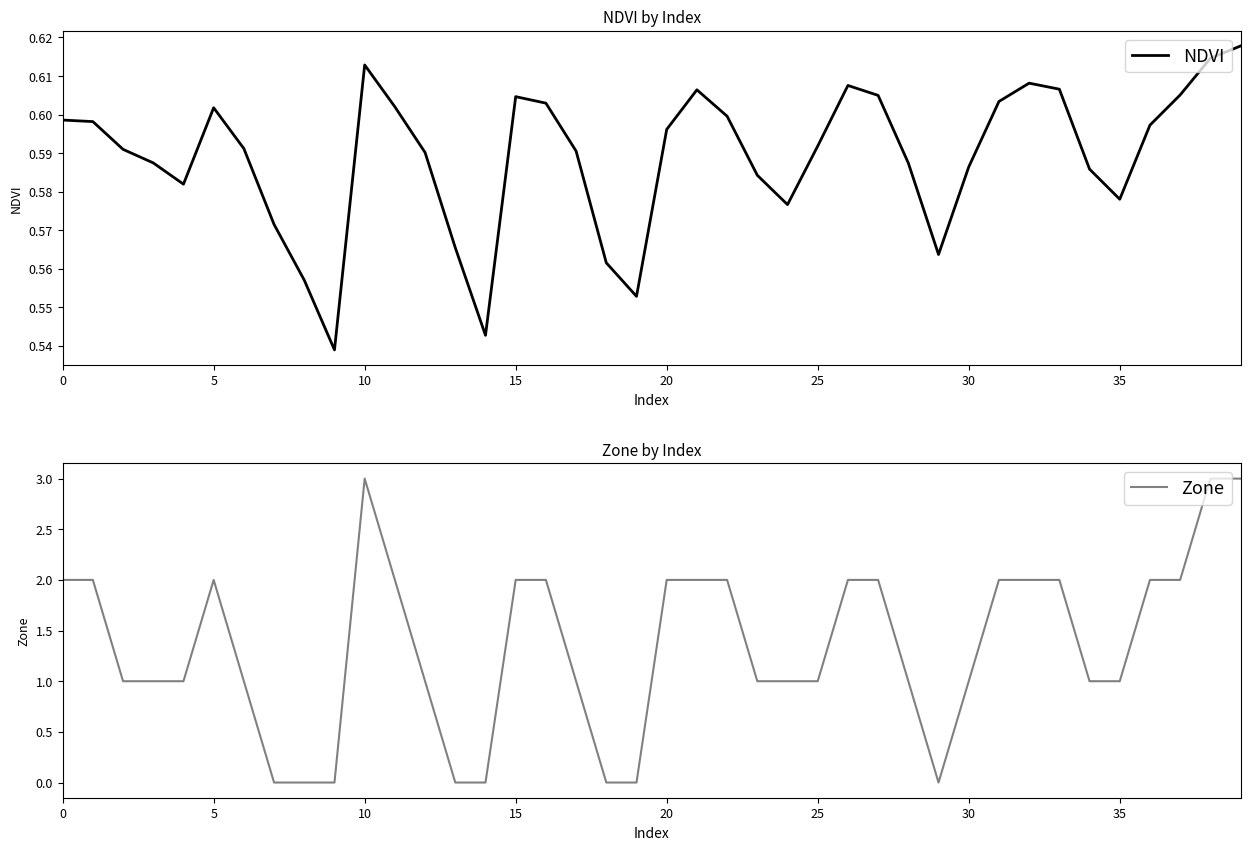

Which series changed the most between 5 and 37?

NDVI